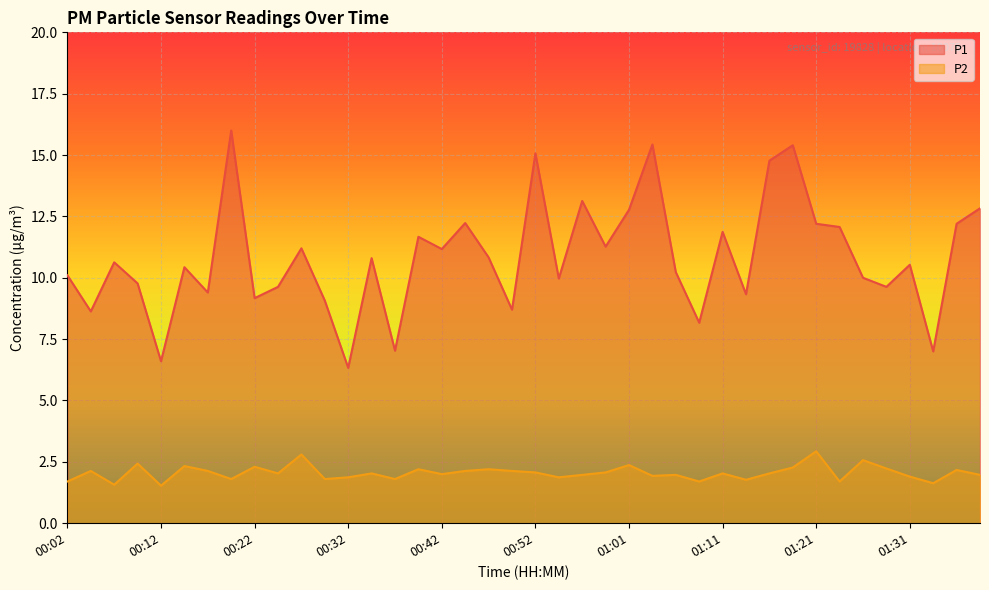

At 01:06, list the series in order from smallest to largest.

P2, P1